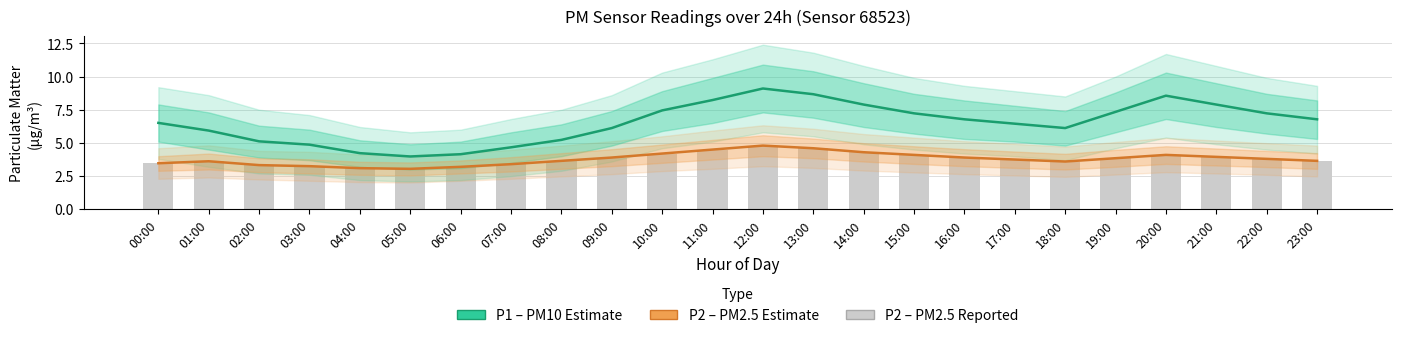

Reading left to right, what are all the values shown in this chart?

P1 (PM10): 00:00=6.5	01:00=5.9	02:00=5.1	03:00=4.9	04:00=4.2	05:00=4.0	06:00=4.2	07:00=4.7	08:00=5.2	09:00=6.1	10:00=7.5	11:00=8.2	12:00=9.1	13:00=8.7	14:00=7.9	15:00=7.2	16:00=6.8	17:00=6.5	18:00=6.1	19:00=7.3	20:00=8.6	21:00=7.9	22:00=7.2	23:00=6.8
P2 (PM2.5): 00:00=3.5	01:00=3.6	02:00=3.3	03:00=3.2	04:00=3.1	05:00=3.0	06:00=3.2	07:00=3.4	08:00=3.6	09:00=3.9	10:00=4.2	11:00=4.5	12:00=4.8	13:00=4.6	14:00=4.3	15:00=4.1	16:00=3.9	17:00=3.8	18:00=3.6	19:00=3.9	20:00=4.1	21:00=4.0	22:00=3.8	23:00=3.6